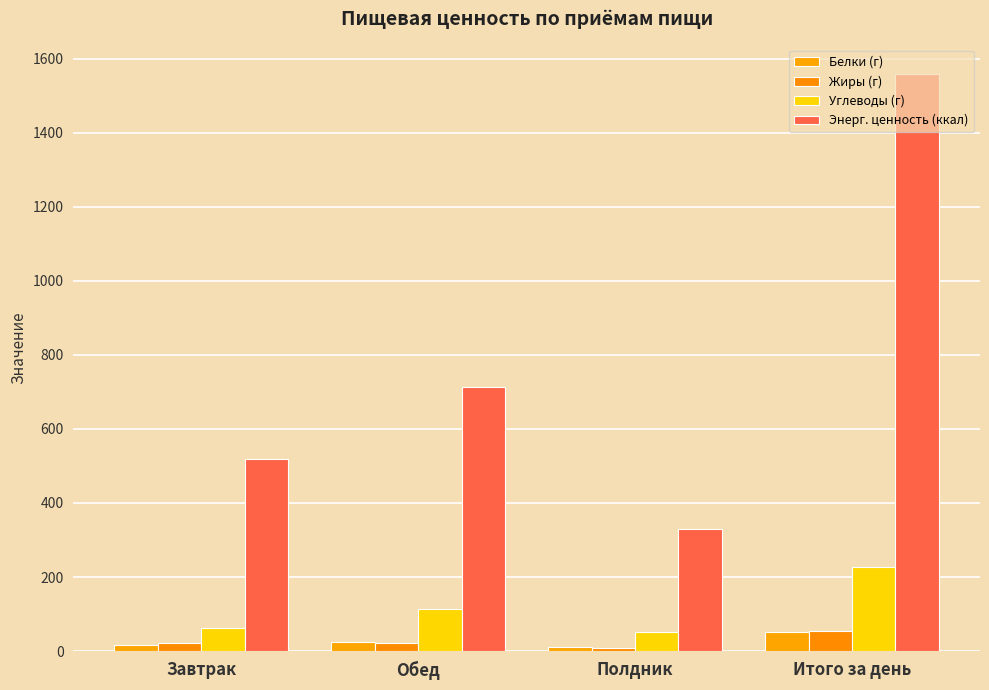

What is the label of the 4th bar from the left?

Итого за день